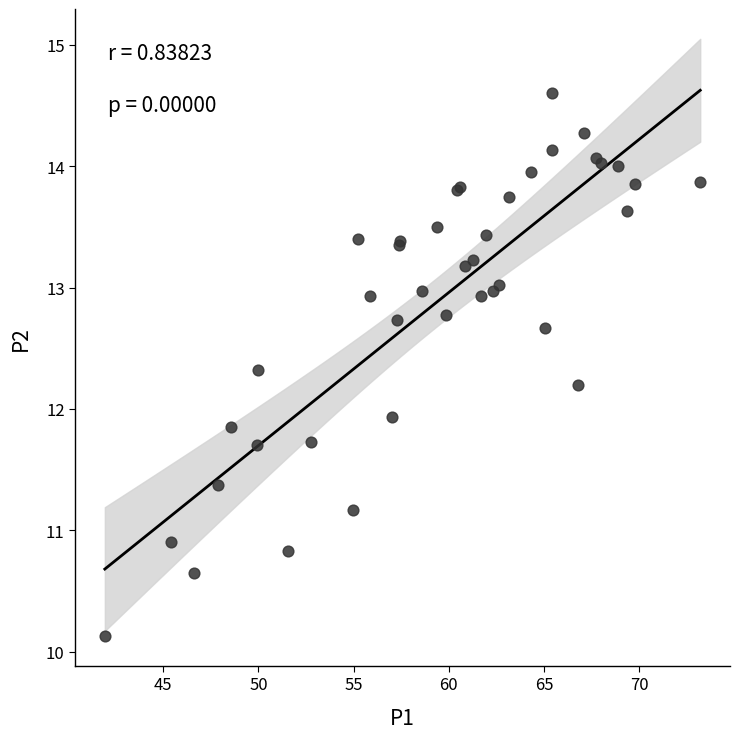

What Y value in the scatter plot is closest to 12?

11.9